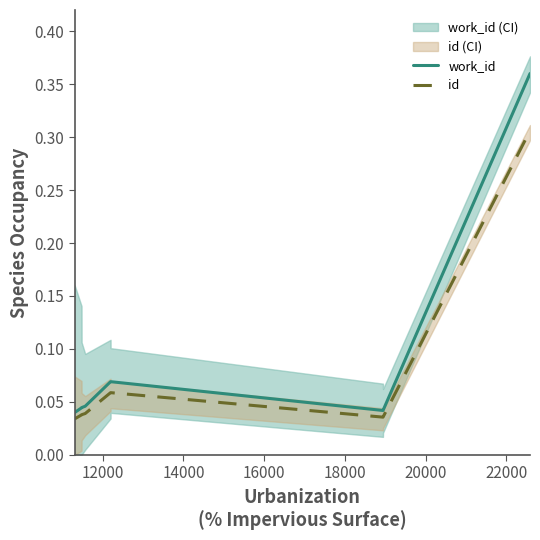

The value of id at 24000 is 0.0. True or false?

False